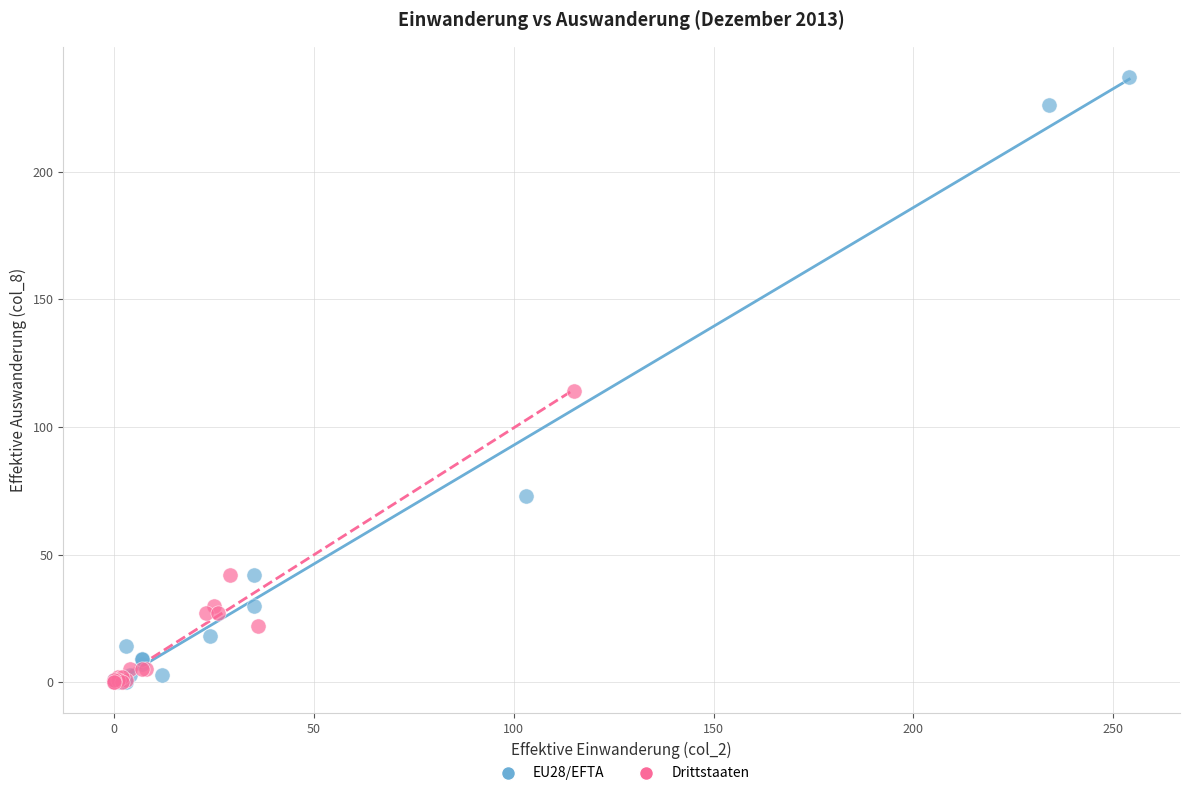

Which series reaches the maximum Y coordinate?

EU28/EFTA